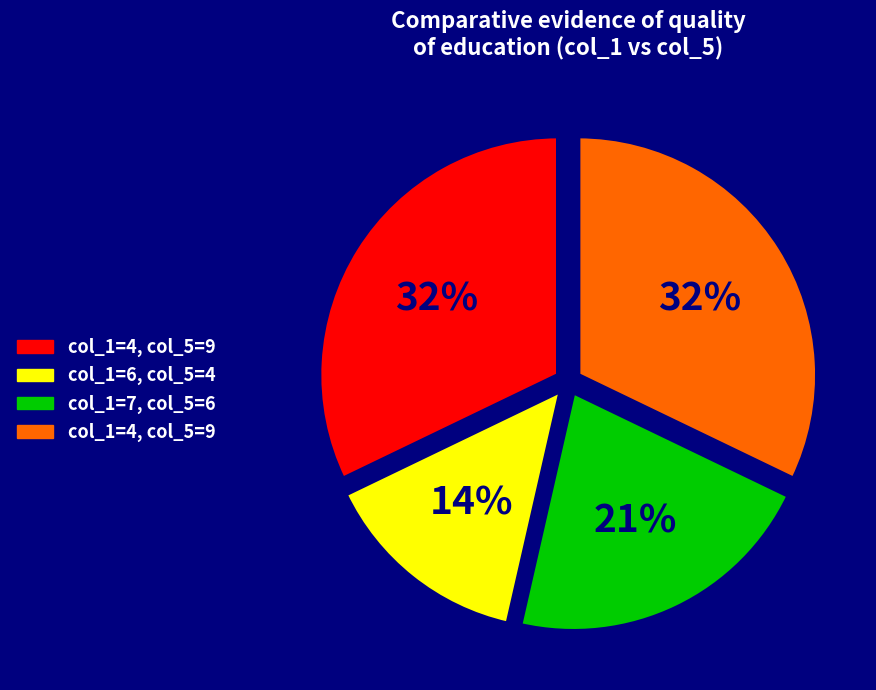

Is there any slice that represents more than half of the pie?

No